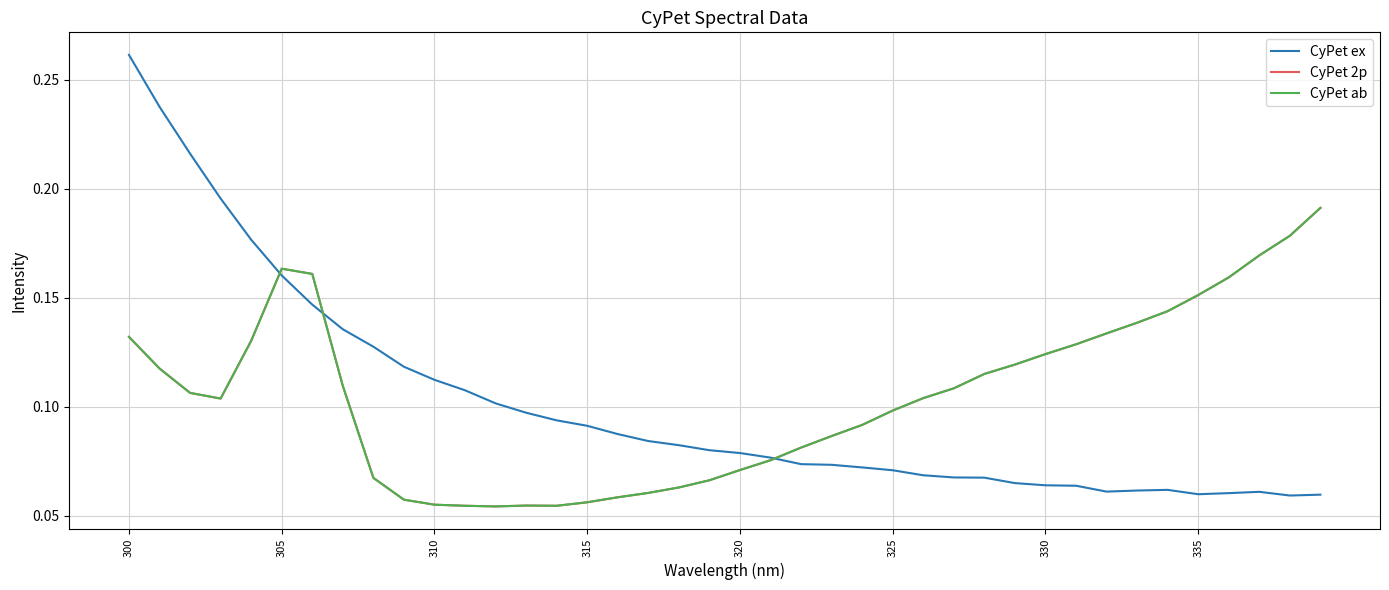

Does the chart have visible grid lines?

Yes